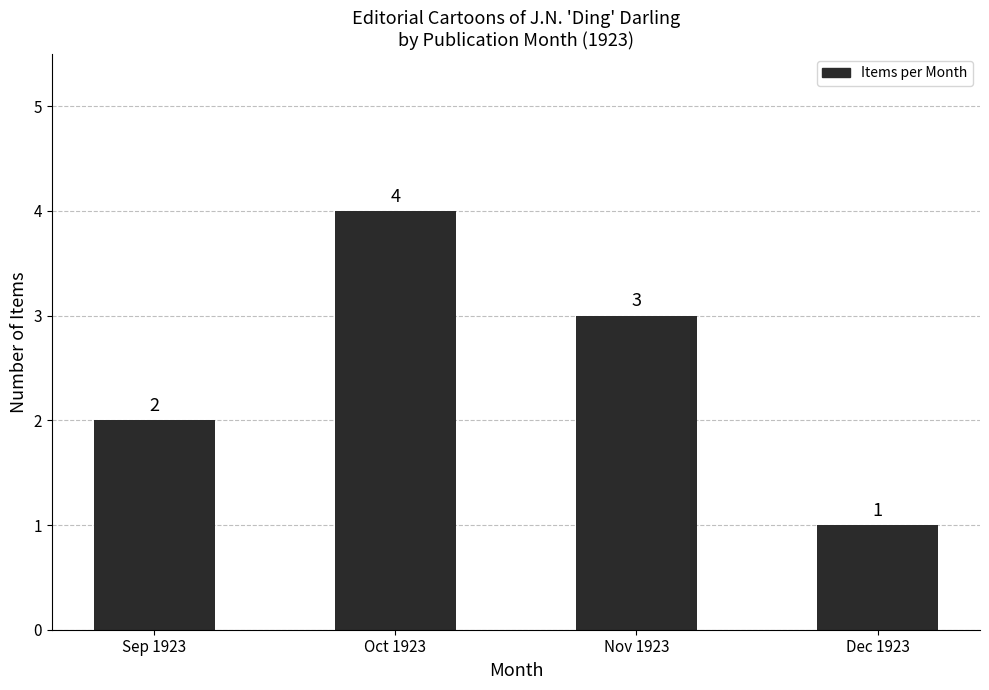

Where is the data nearest to the value 2?

Sep 1923